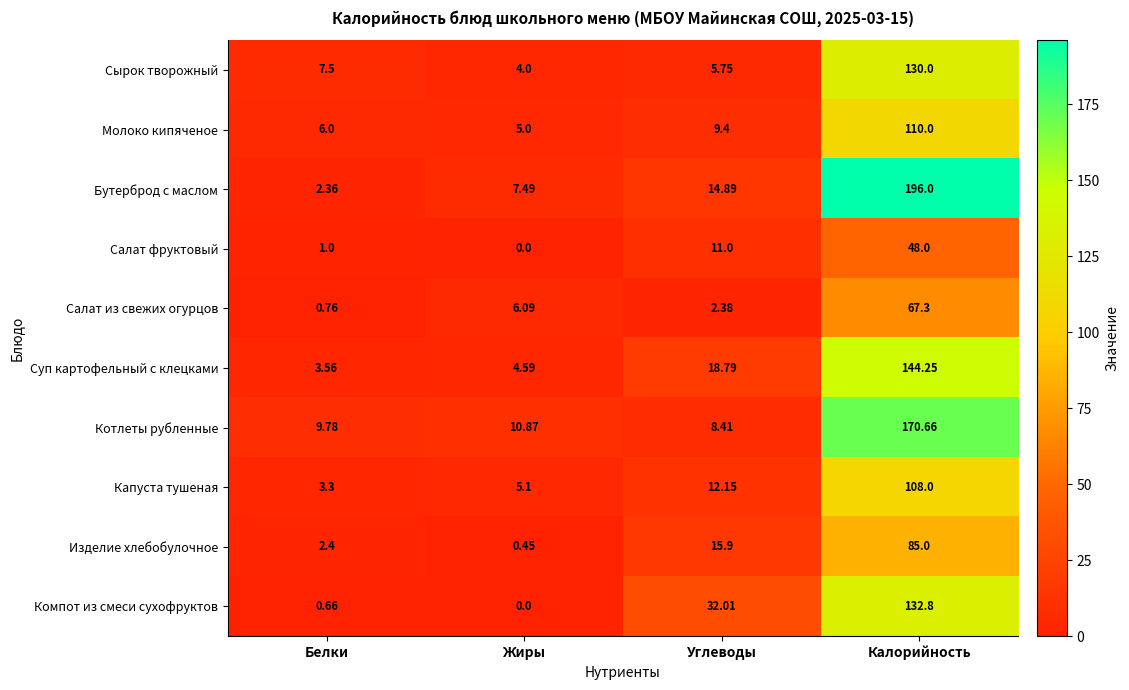

Which label corresponds to the largest value in the chart?

Калорийность